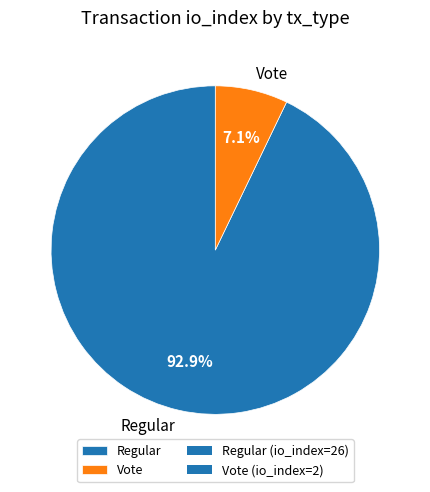

Which has a higher value, Regular or Vote?

Regular